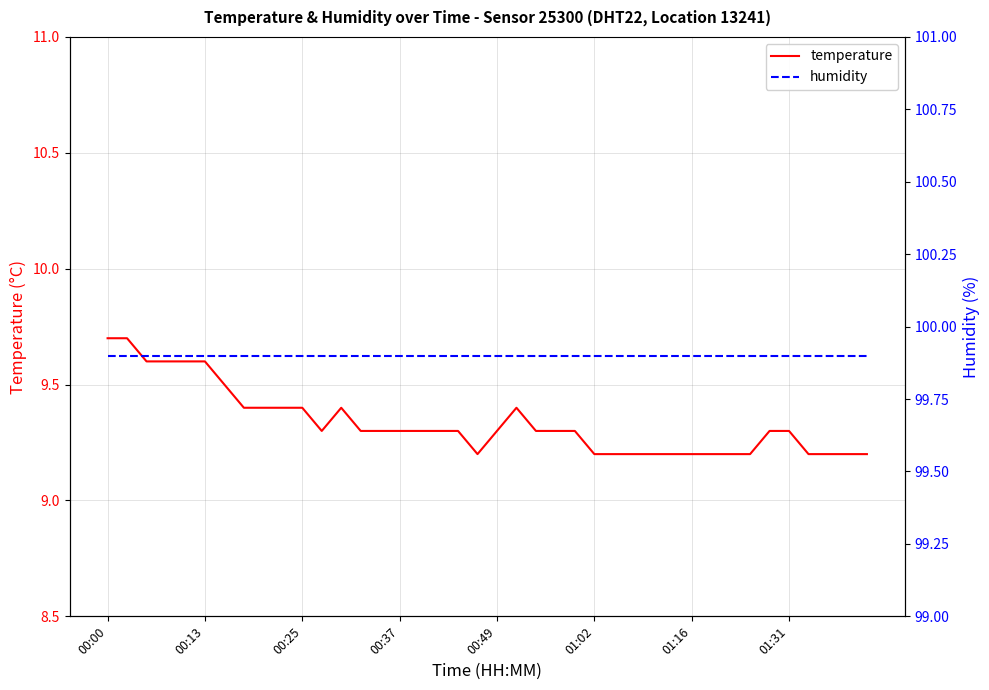

What is the value of the humidity point at the 31st from the left?

99.9